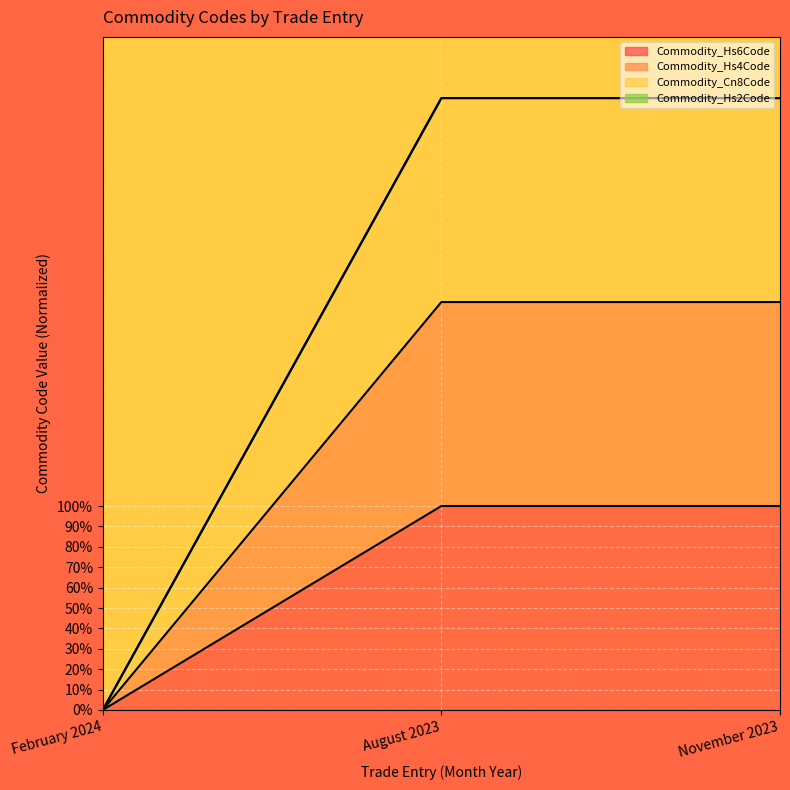

What is the sum of the Commodity_Hs6Code values at February 2024 and November 2023?

100.0